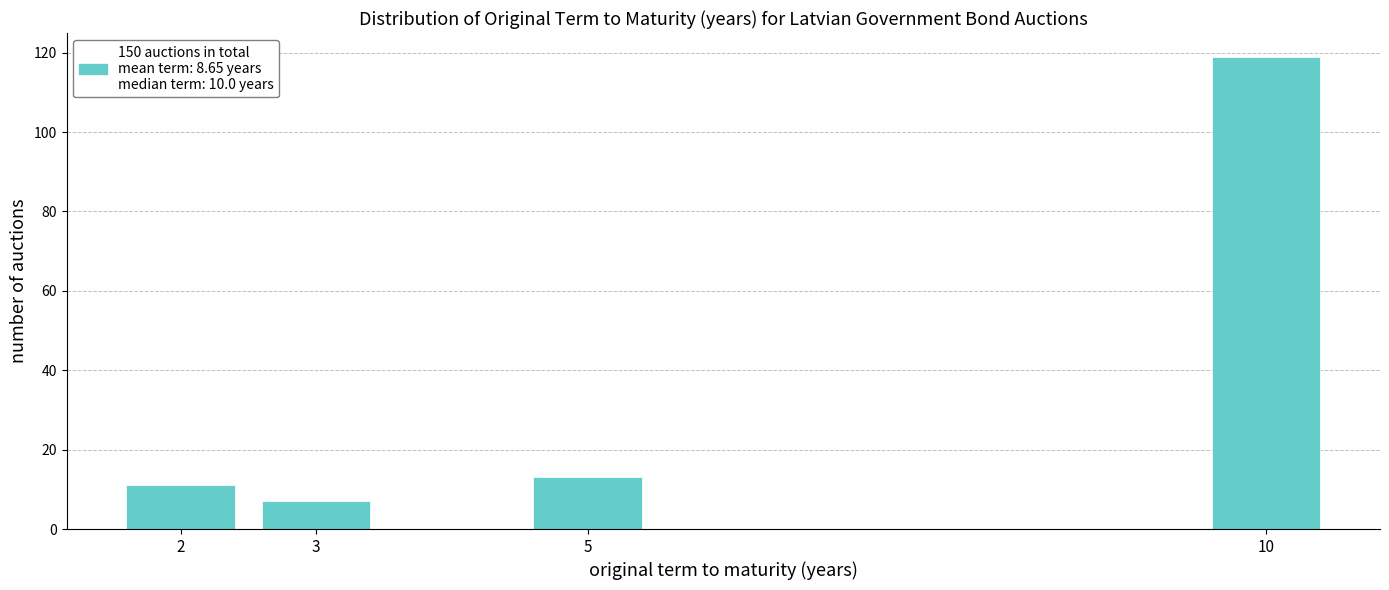

Reading left to right, transcribe all the data shown in this chart.

2=11	3=7	5=13	10=119